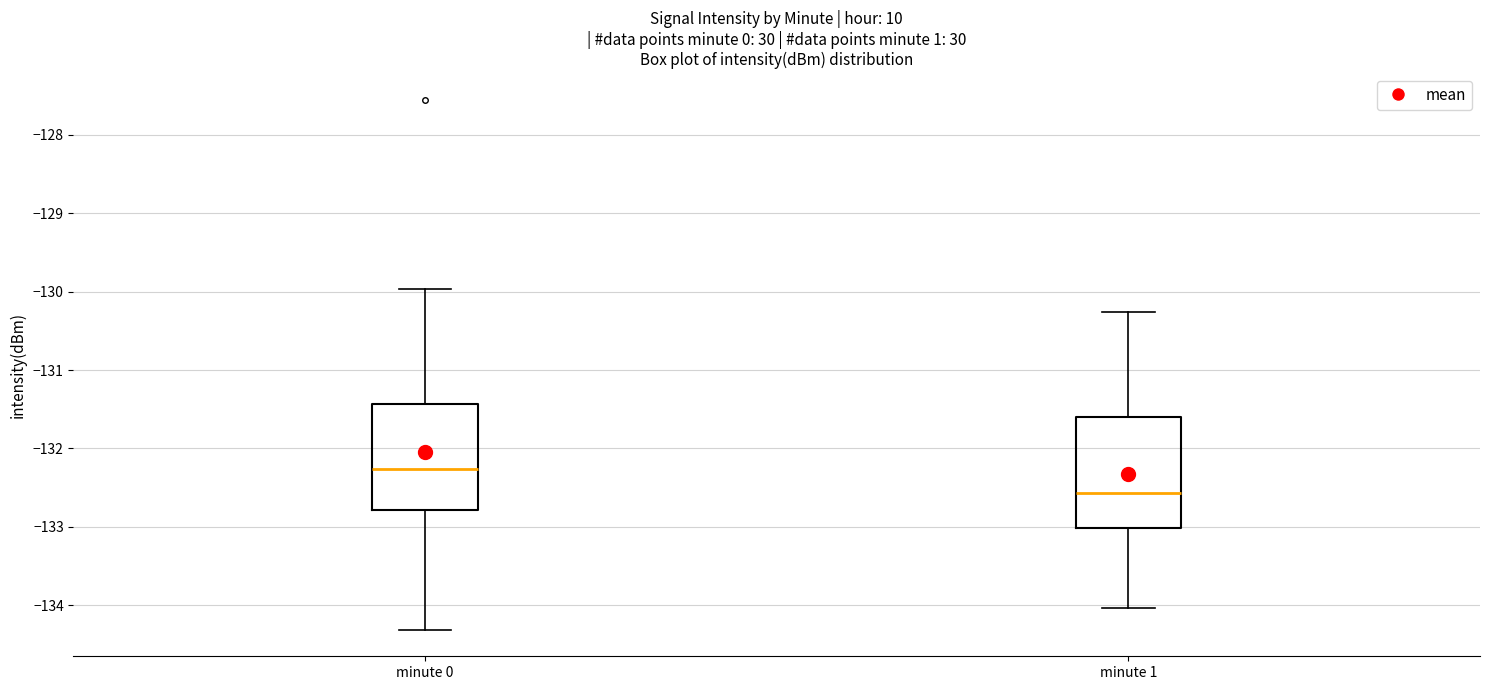

Where does the median line of the box for minute 1 sit on the y-axis? The values are not printed on the chart, so give them approximately, as read against the axis.

-132.6